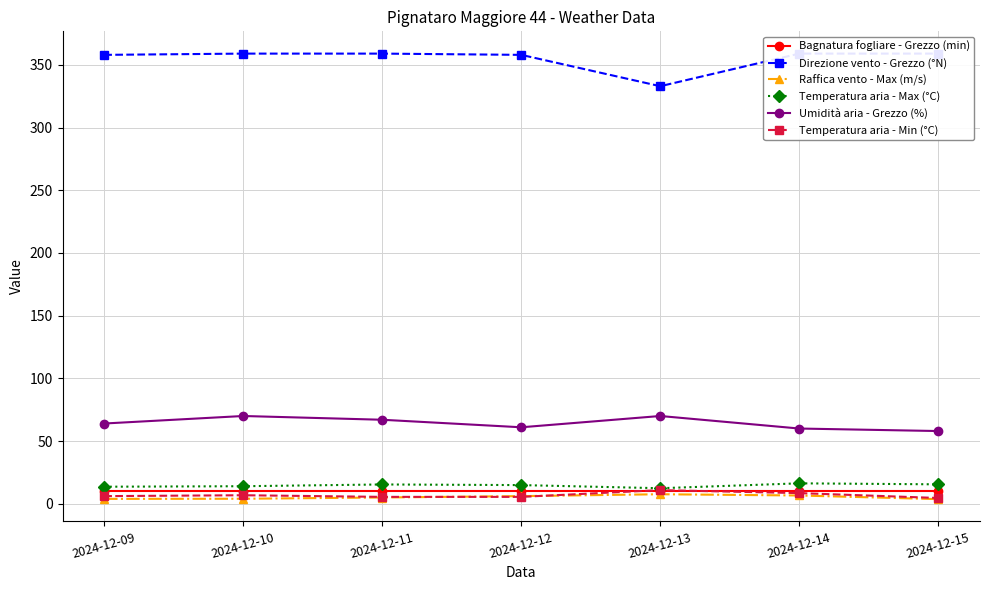

What value does the Temperatura aria - Min (°C) series have at 2024-12-12?

5.5